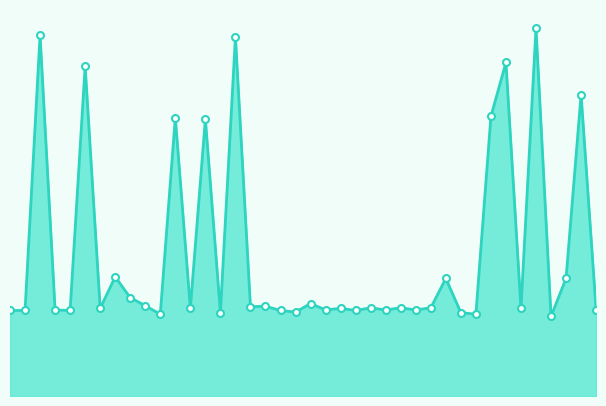

Does the chart have visible grid lines?

No